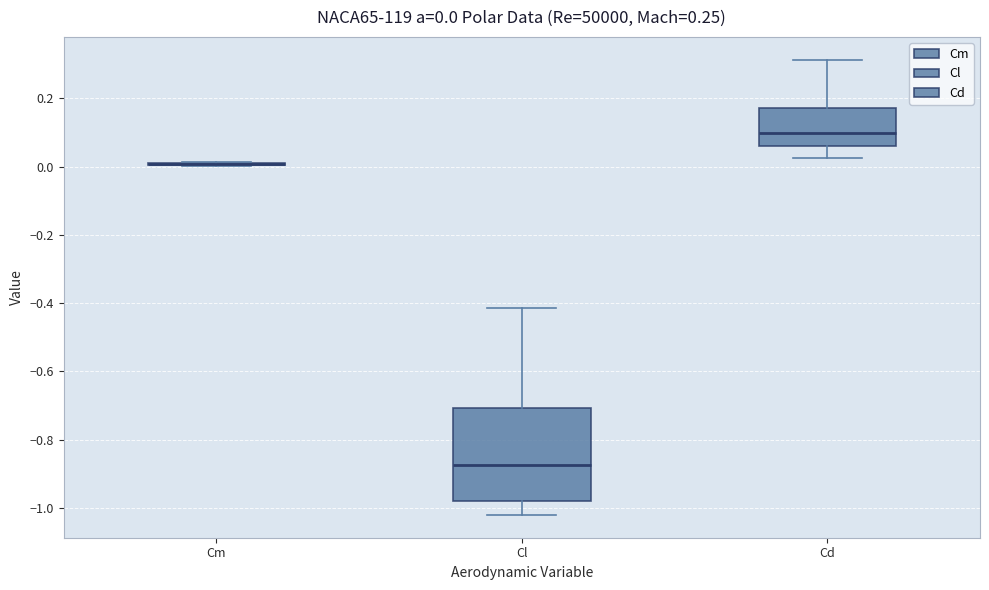

Comparing the boxes themselves (not the whiskers), which one is the tallest?

Cl